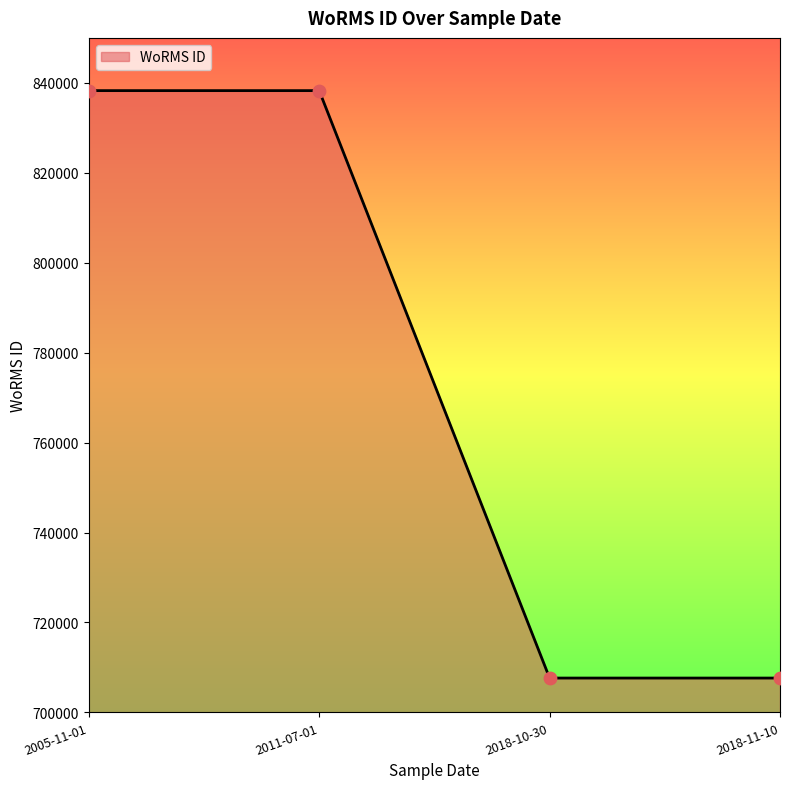

What is the ratio of the value at 2011-07-01 to the value at 2005-11-01?

1.0